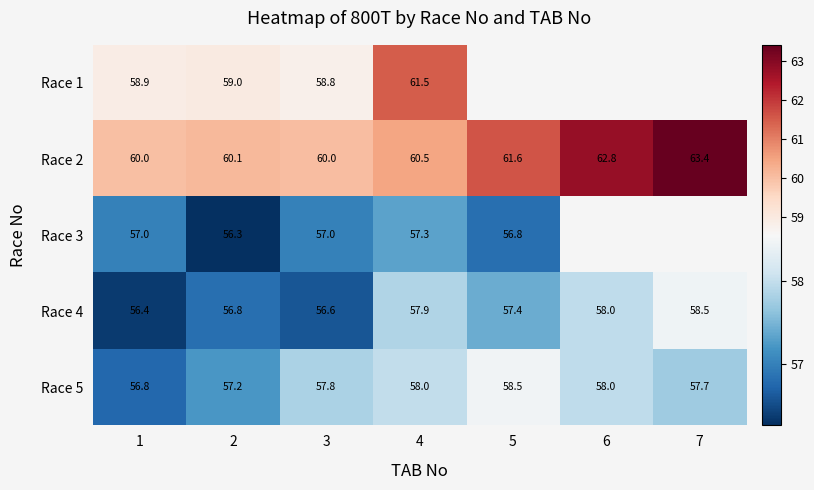

At 1, list the series in order from largest to smallest.

Race 2, Race 1, Race 3, Race 5, Race 4